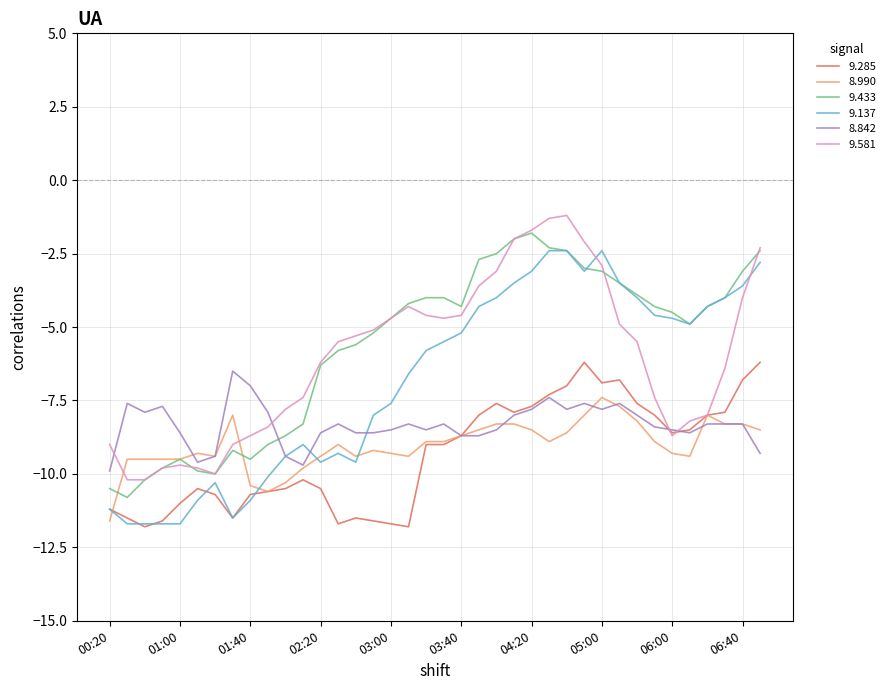

What is the sum of all 8.842 values?

-316.5